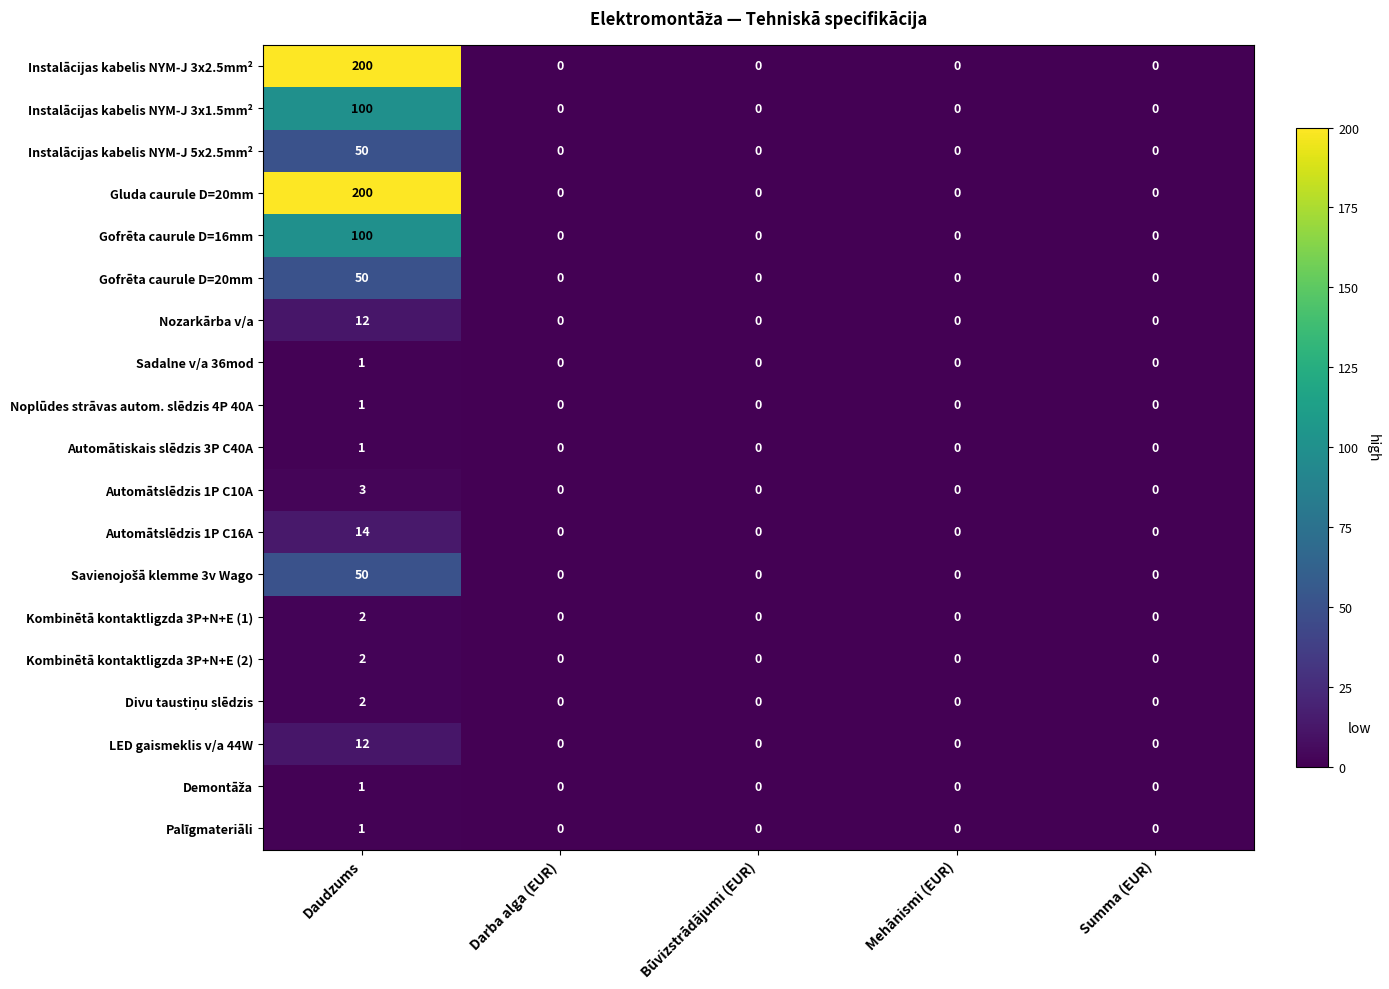

The value of Palīgmateriāli at Daudzums is 1. True or false?

True